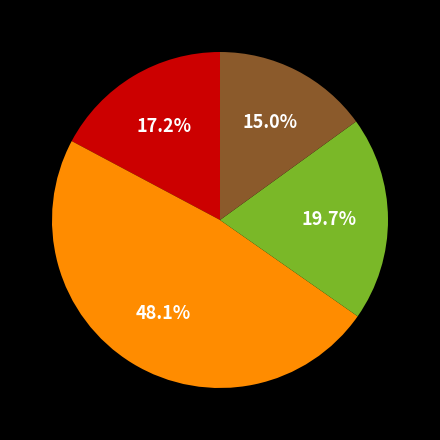

Is there a majority slice in this chart?

No